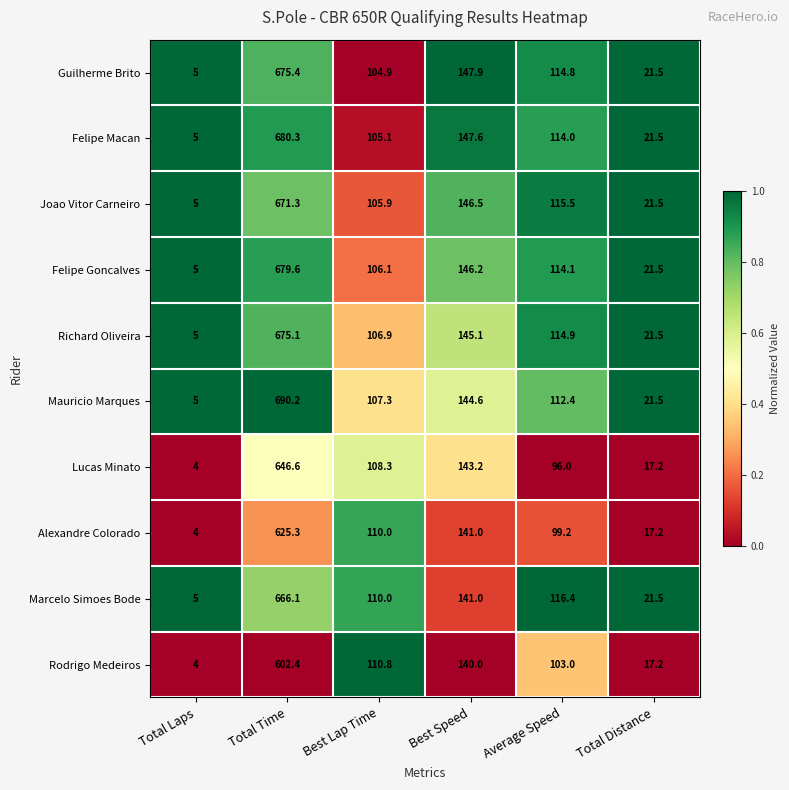

What is the spread (max minus min) of values at Total Time?

87.8